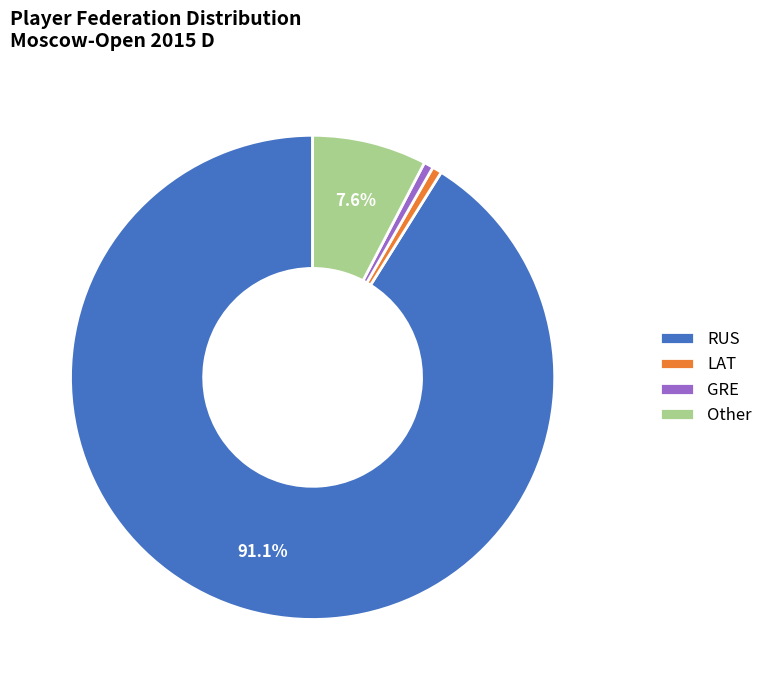

What is the largest slice in the pie chart?

RUS